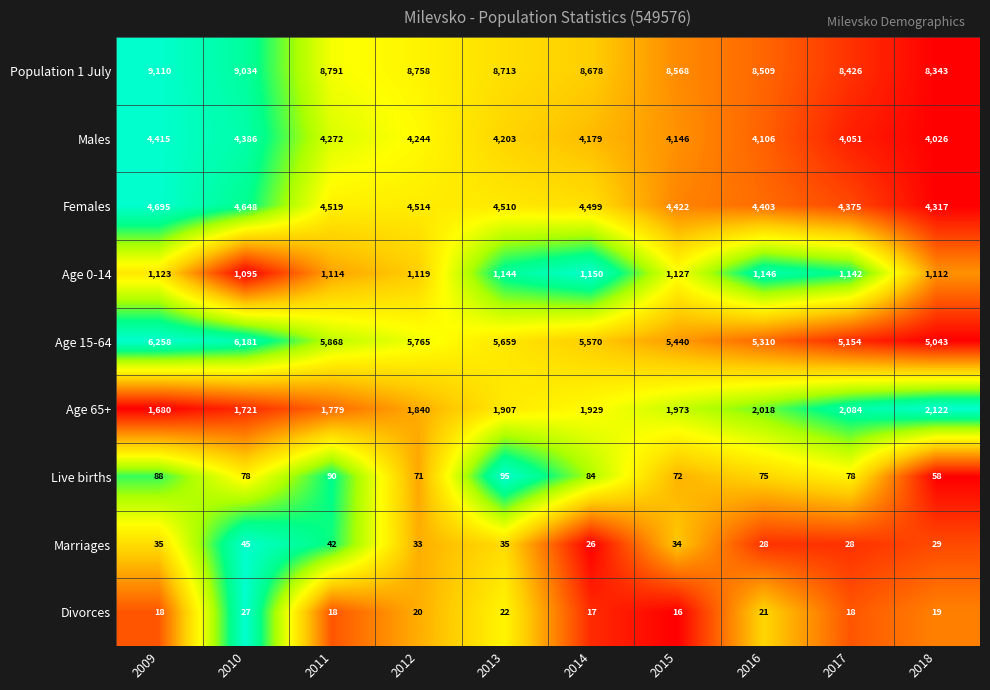

Which series changed the most between 2010 and 2012?

Age 15-64